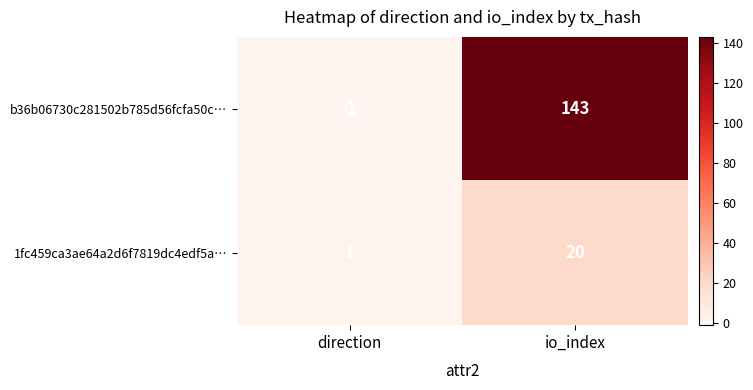

What is the sum of the b36b06730c281502b785d56fcfa50c… values at direction and io_index?

142